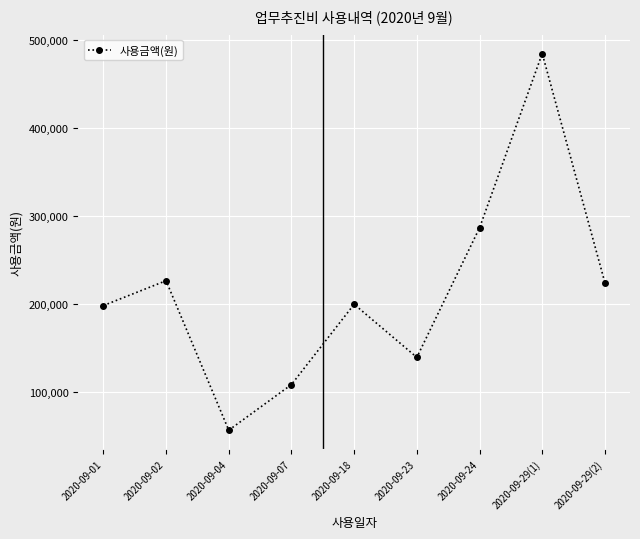

Count the number of data series in this chart.

1